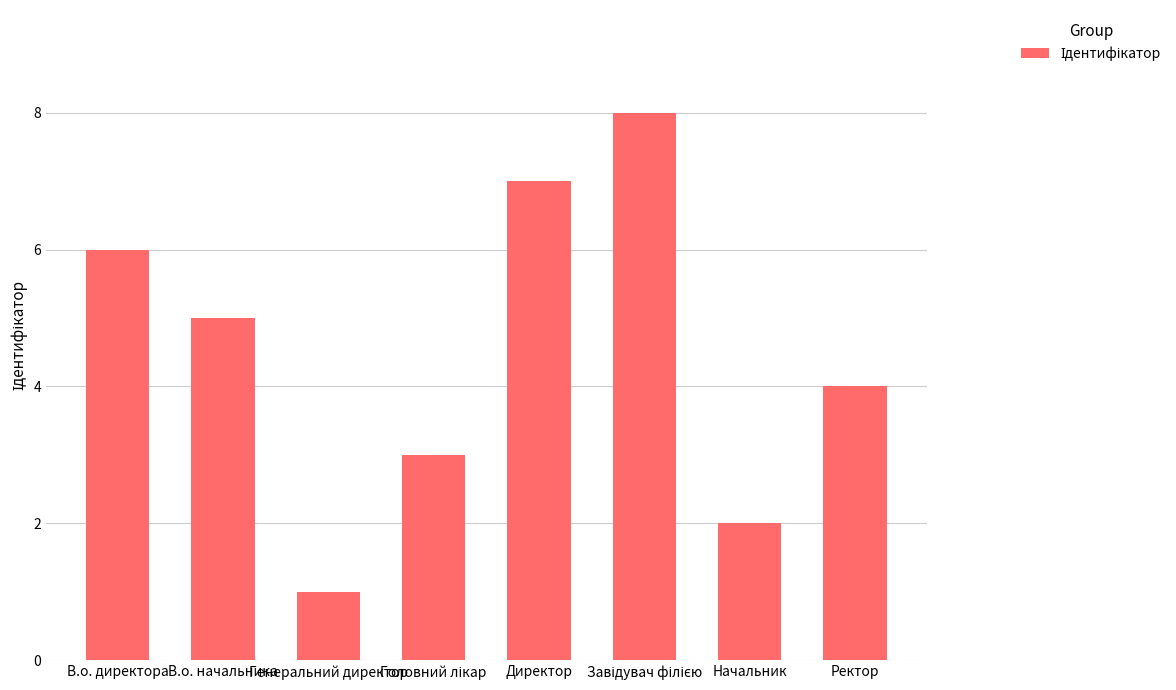

What is the label of the 8th bar from the right?

В.о. директора